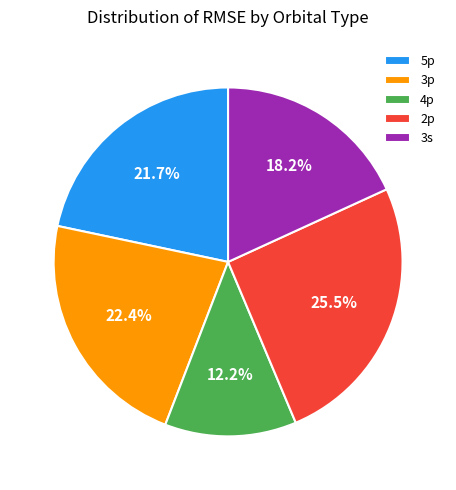

Count the number of slices in the pie.

5